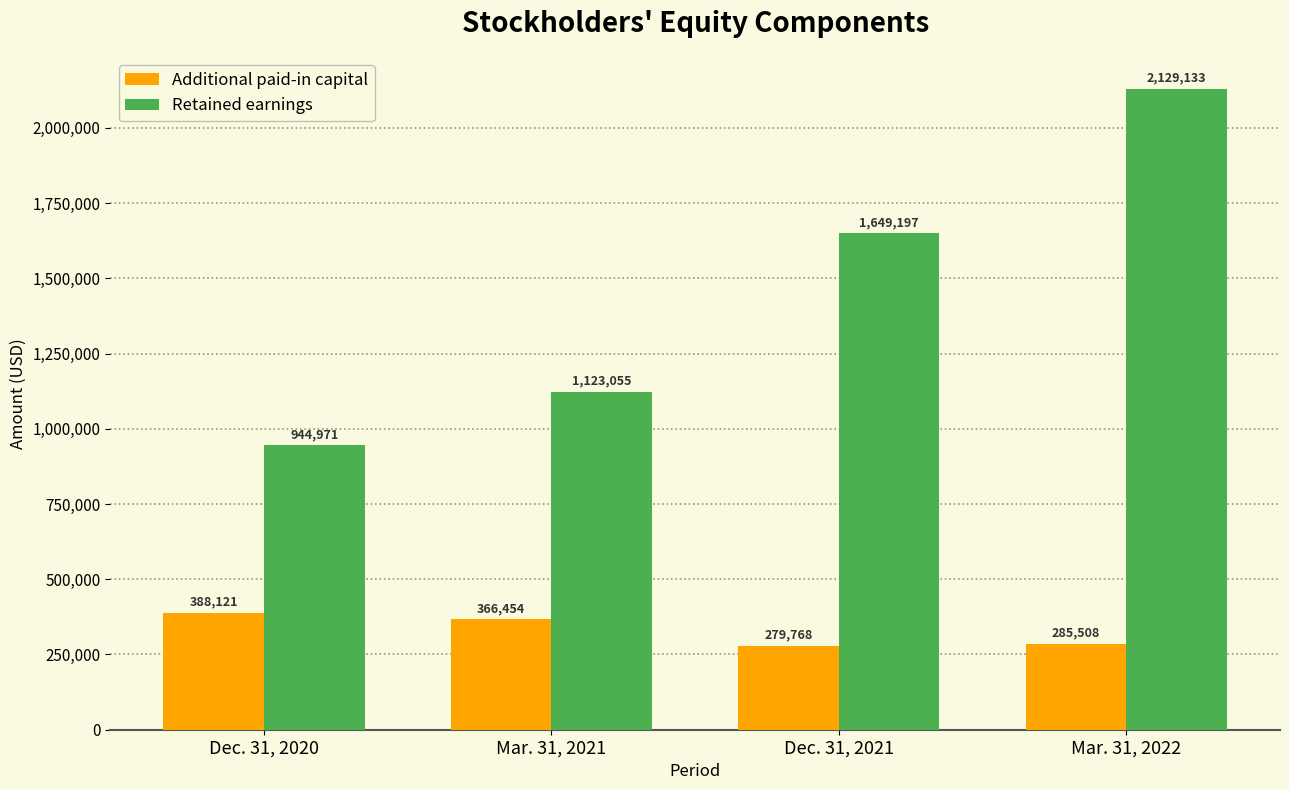

What is the minimum value for Retained earnings?

944971